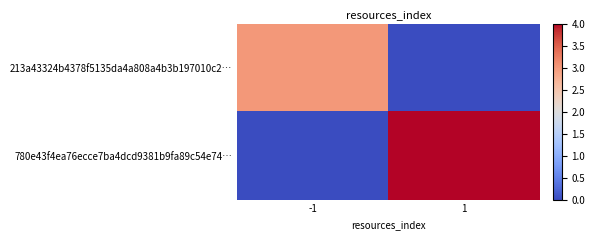

How many series are shown in this chart?

2